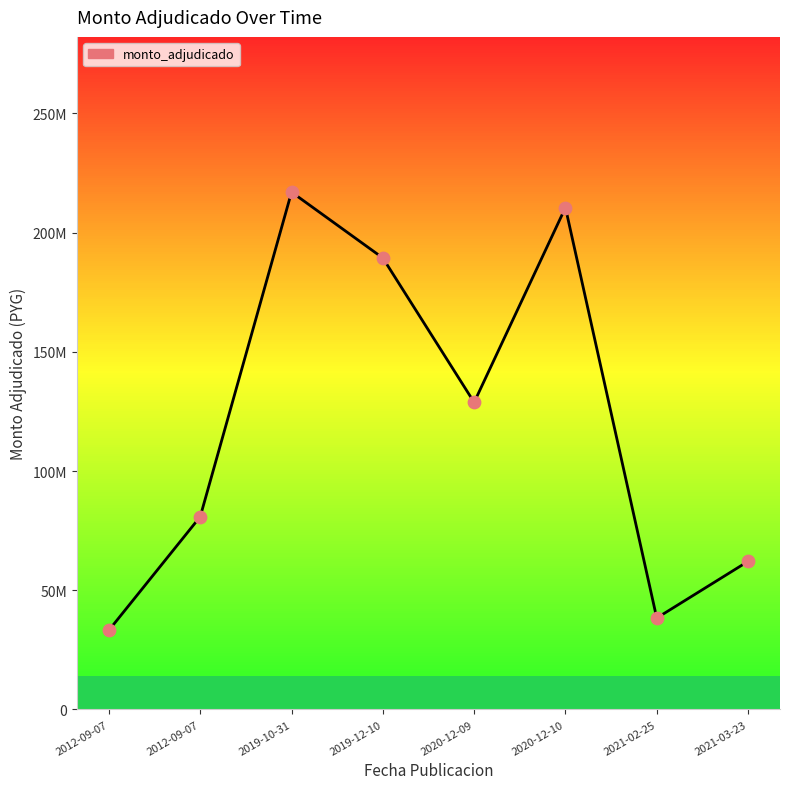

At which category is the sum across all series the highest?

2019-10-31